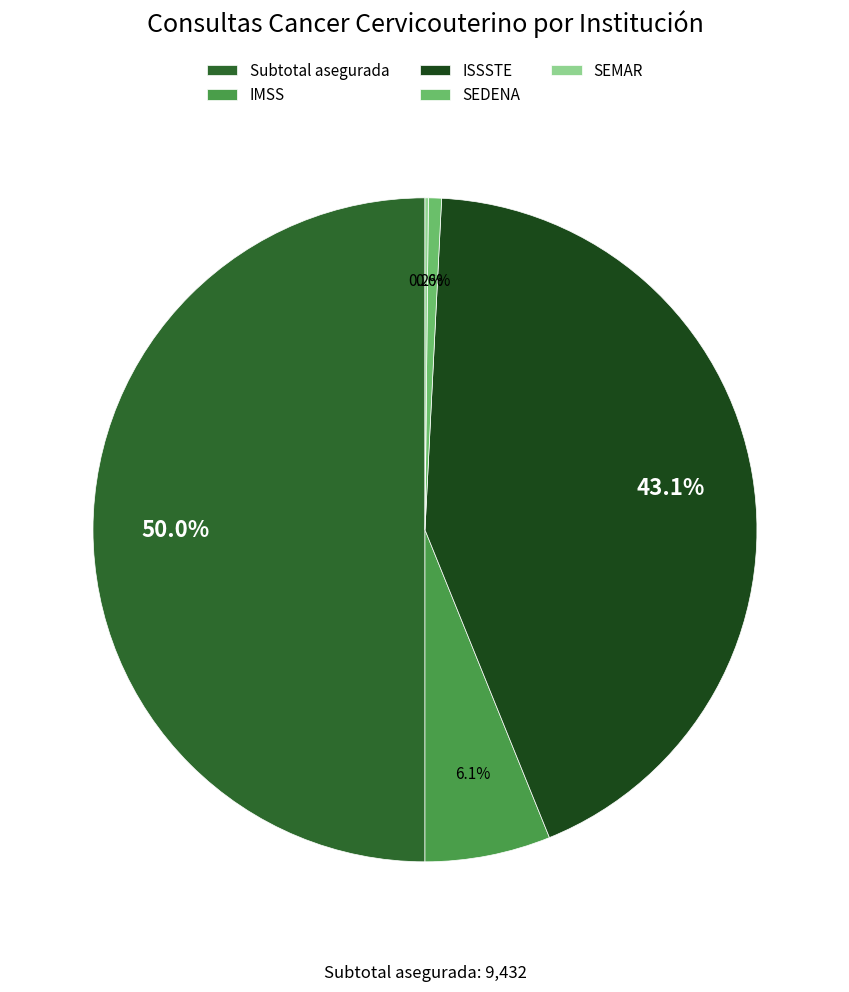

Does ISSSTE account for over 50% of the chart?

No